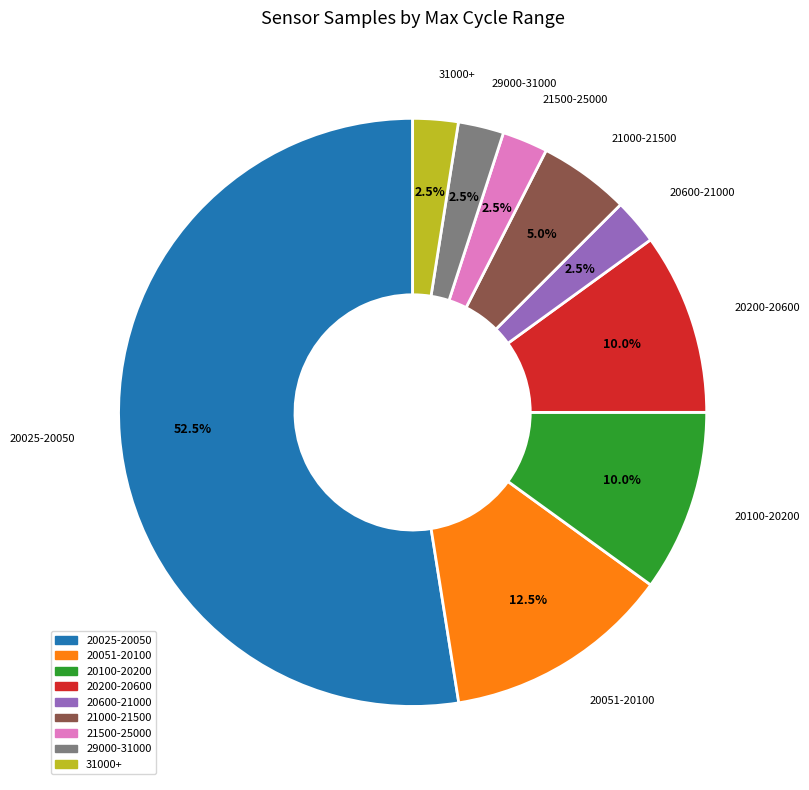

Is there a majority slice in this chart?

Yes